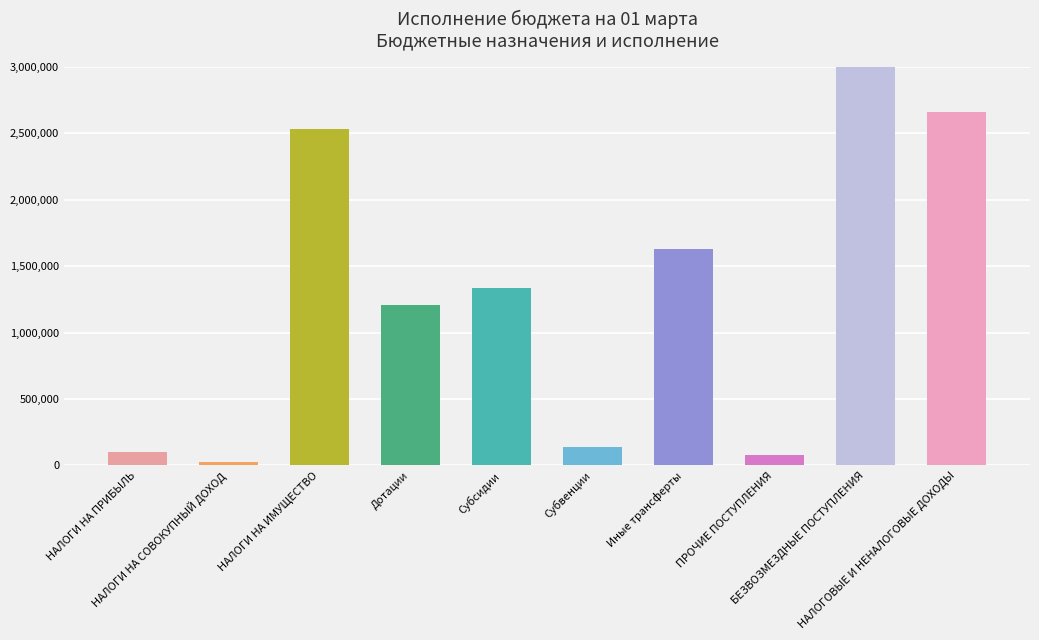

Which series changed the most between НАЛОГИ НА ПРИБЫЛЬ and ПРОЧИЕ ПОСТУПЛЕНИЯ?

Утвержденные бюджетные назначения